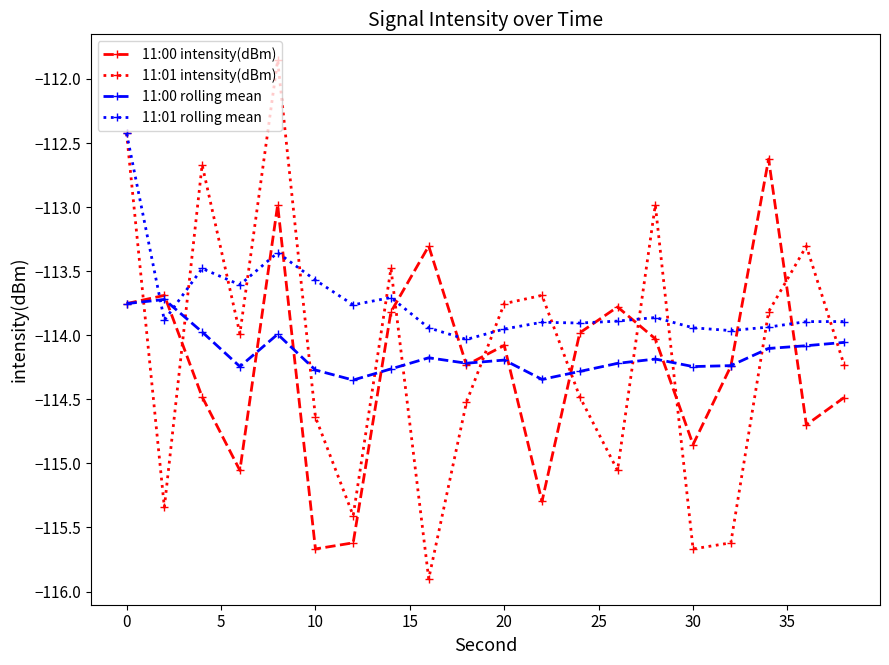

True or false: 11:00 intensity(dBm) and 11:01 rolling mean intersect in this chart.

True